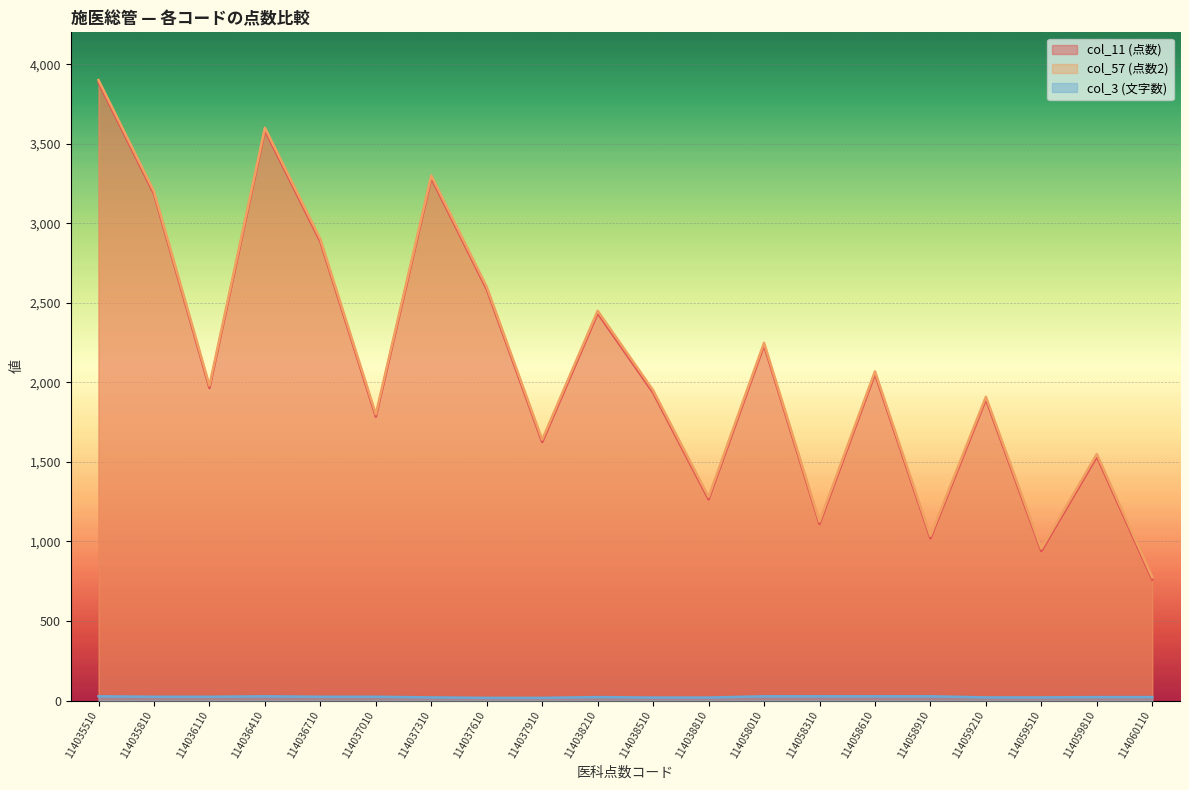

Rank the series by their maximum value, from lowest to highest.

col_3 (文字数), col_11 (点数), col_57 (点数2)